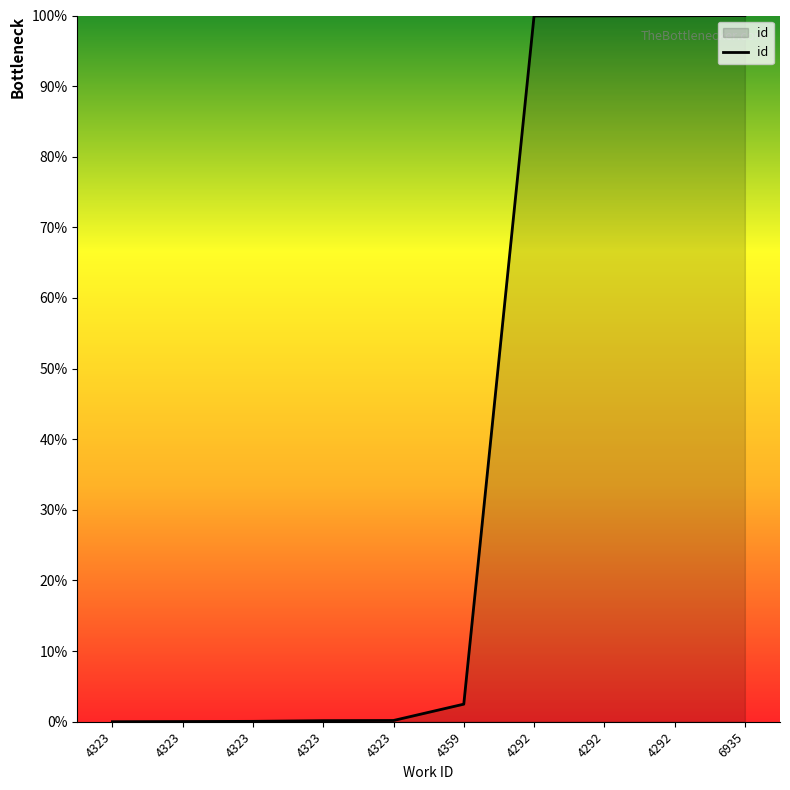

How many lines are shown in the chart?

1